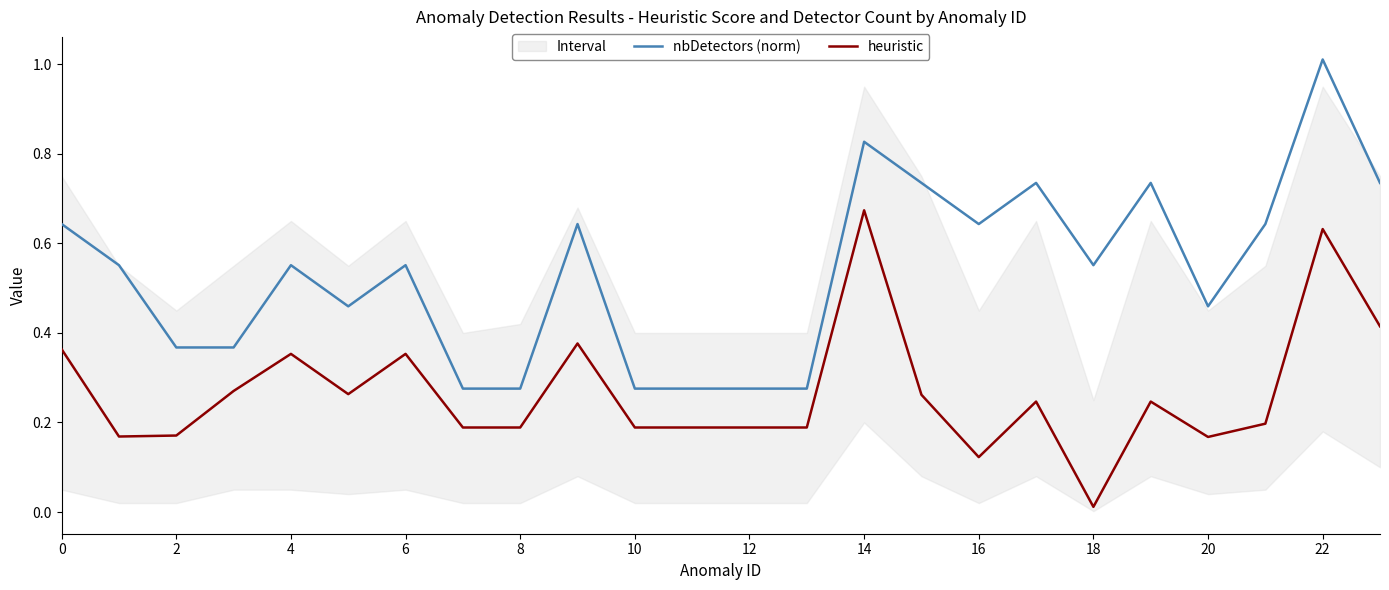

True or false: nbDetectors (norm) and heuristic cross at least once.

False